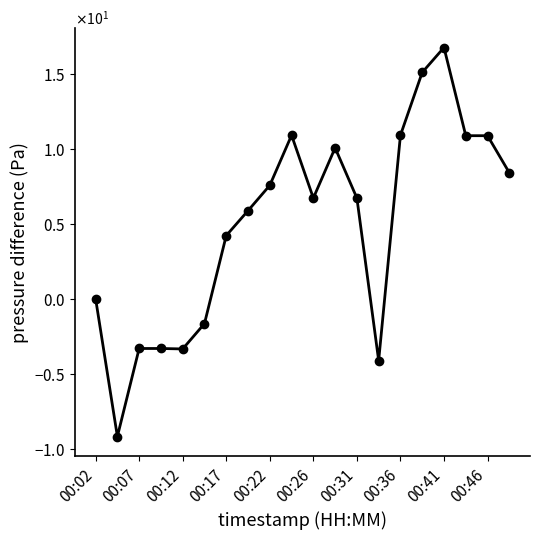

Does the chart have visible grid lines?

No